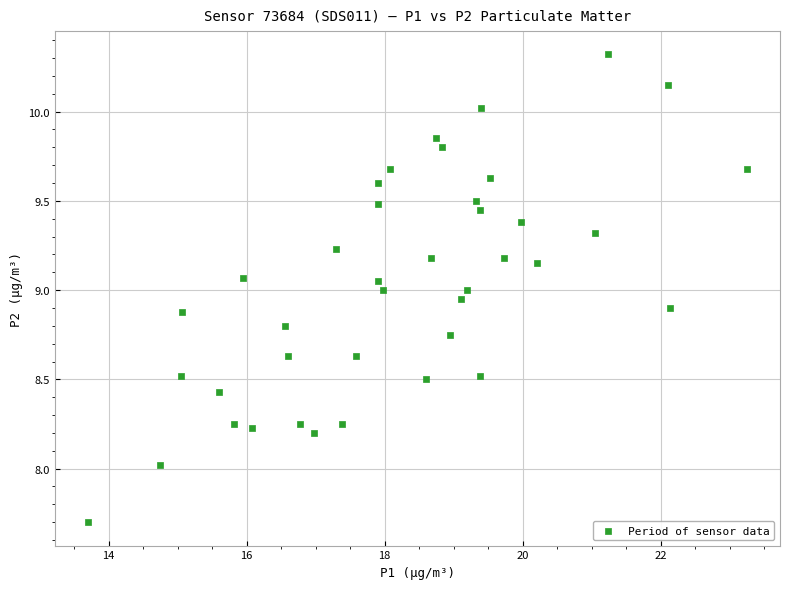

What is the range of Y values (max minus min)?

2.6